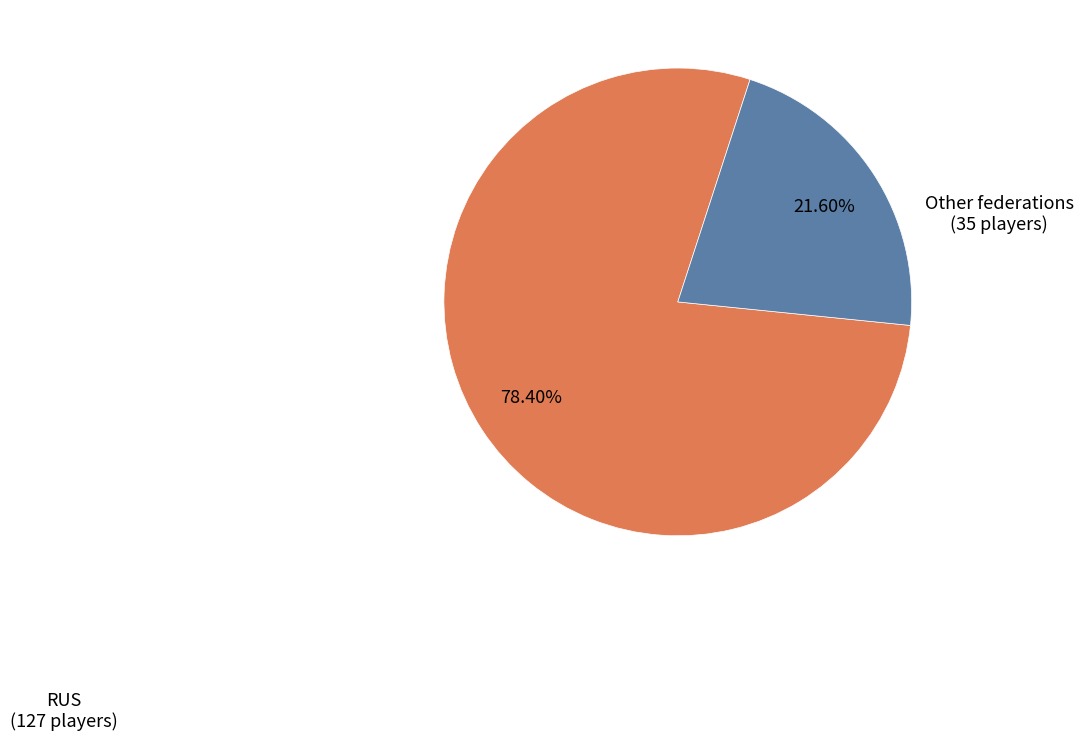

Is there any slice that represents more than half of the pie?

Yes